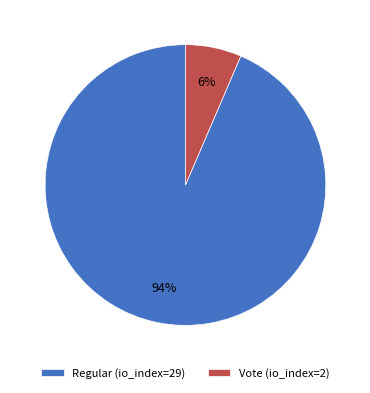

To the nearest percent, what is the average slice percentage?

50%